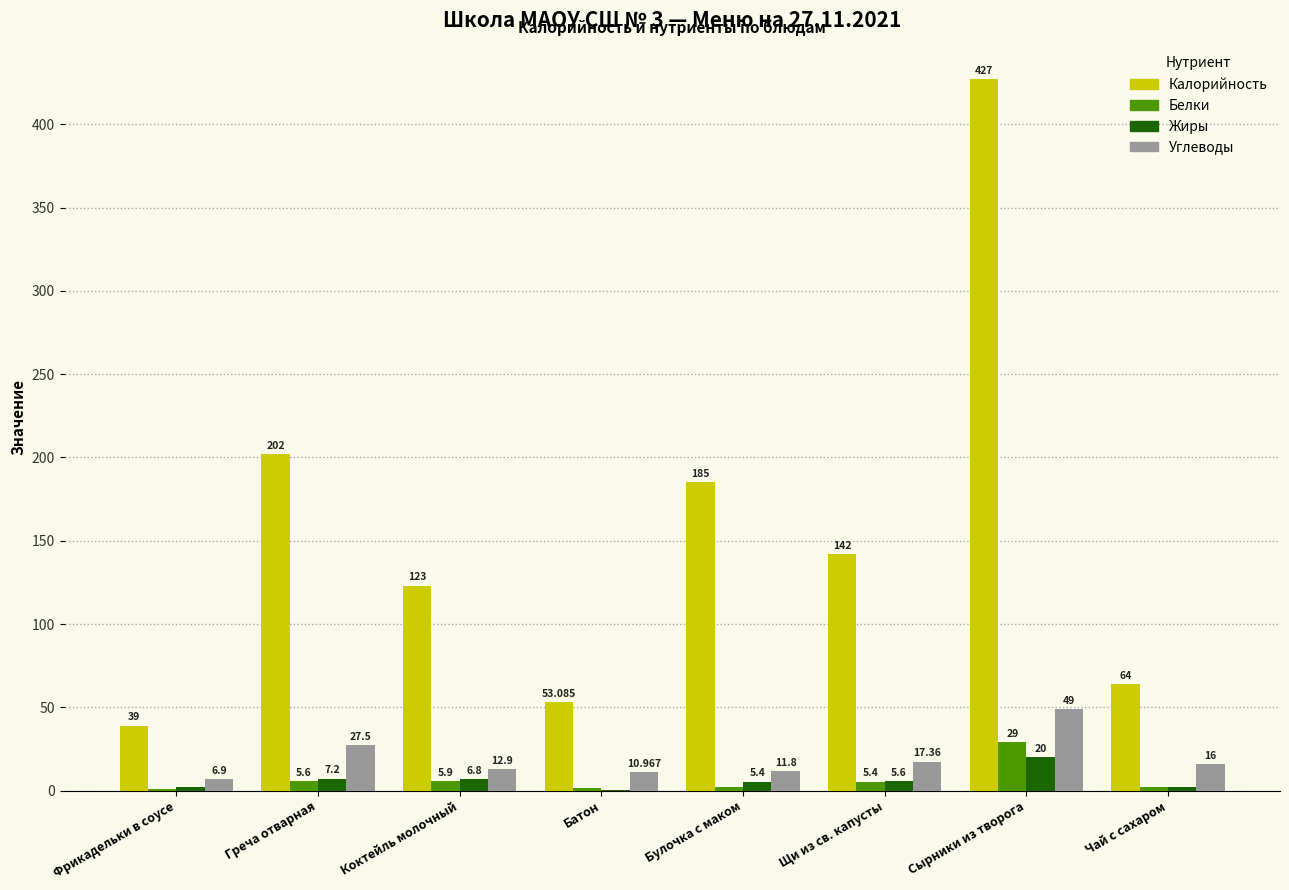

Which category has the highest value in the Калорийность series?

Сырники из творога